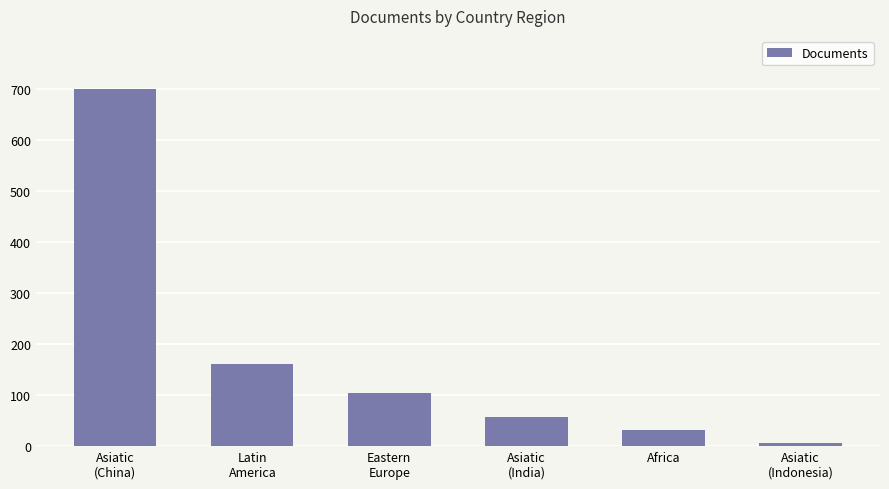

The value at Asiatic
(China) is 699. True or false?

True